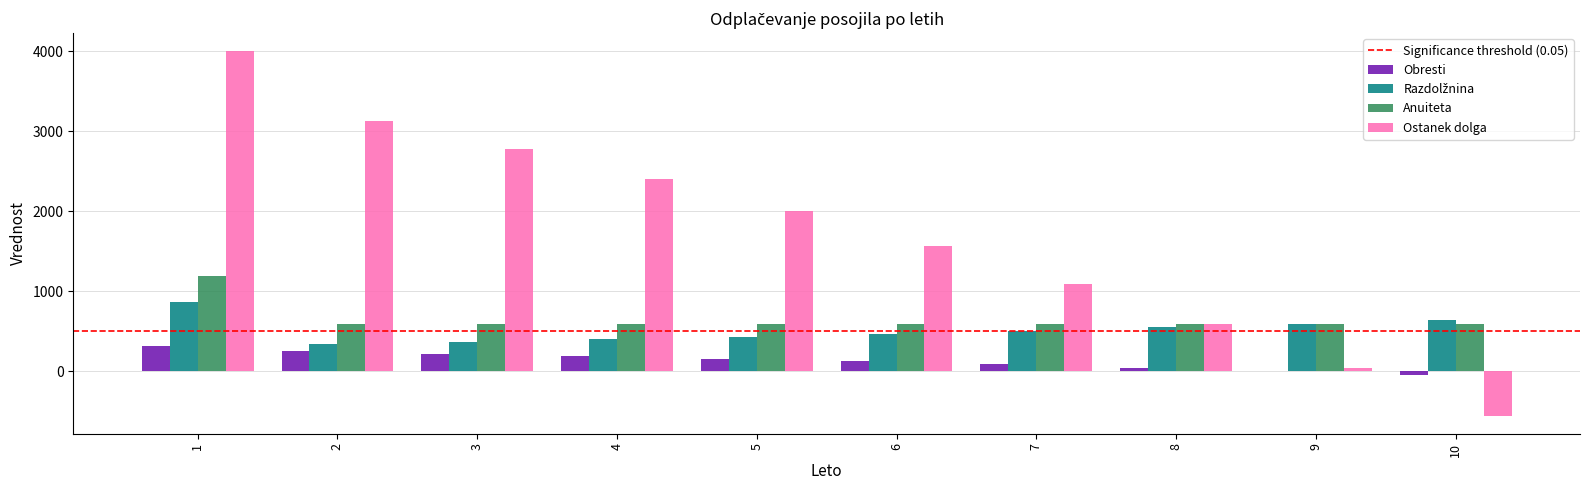

Does the chart contain stacked bars?

No